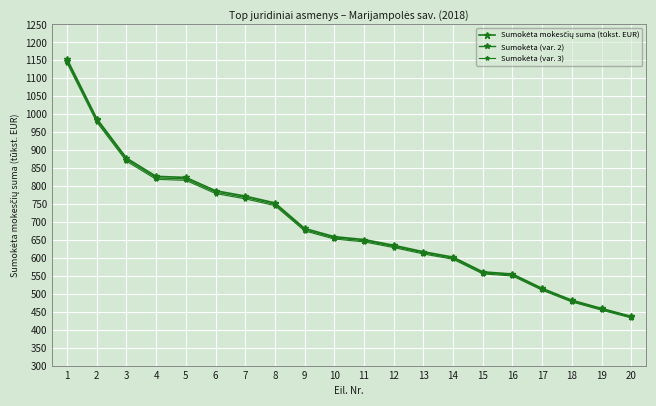

Count the number of categories in the chart.

20